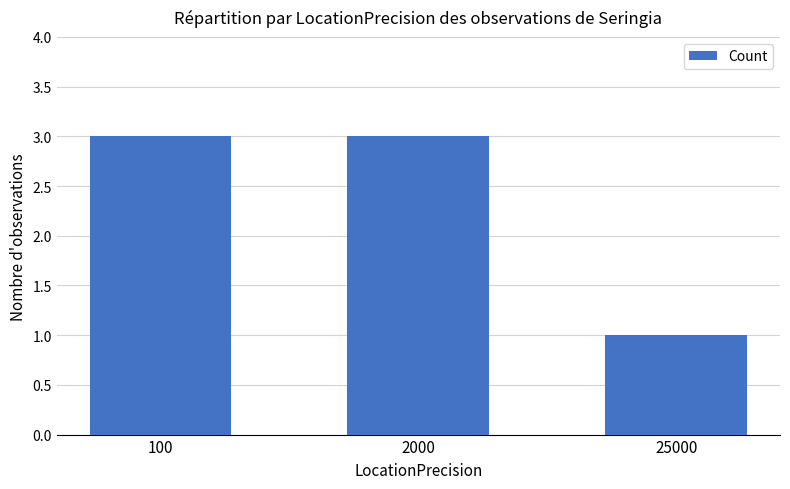

Count the values in the range 1 to 3.

3